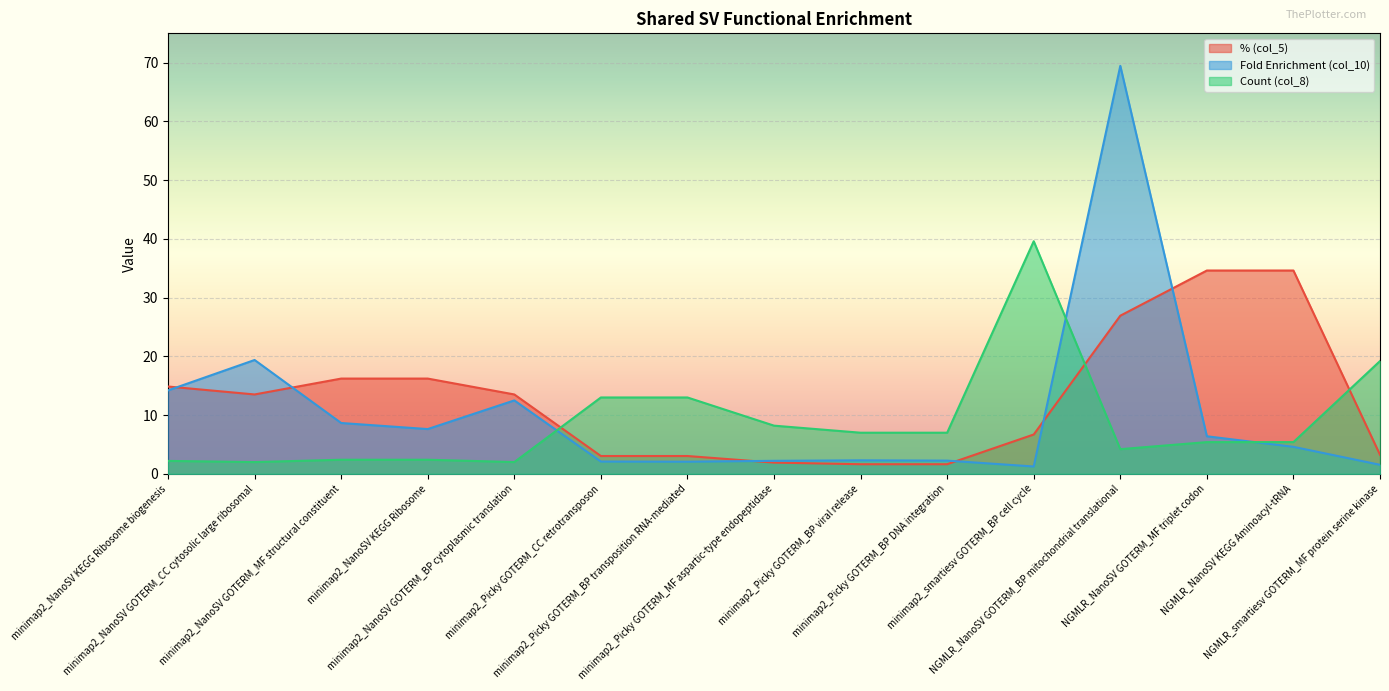

Between minimap2_NanoSV GOTERM_BP cytoplasmic translation and NGMLR_NanoSV KEGG Aminoacyl-tRNA, which series saw the biggest shift?

% (col_5)